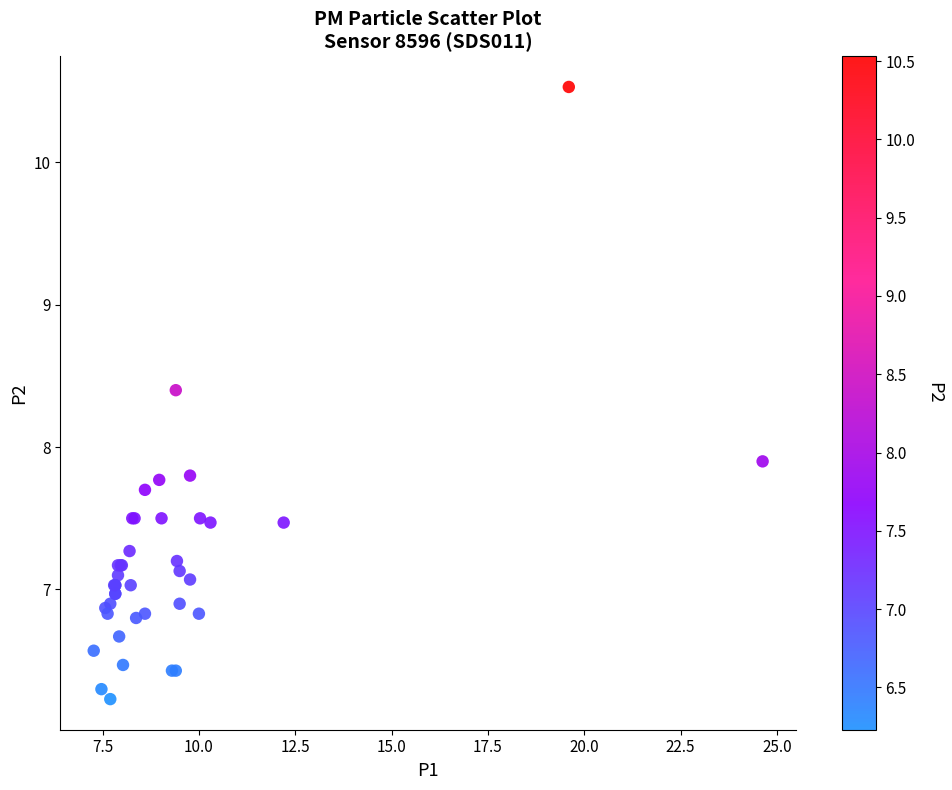

What Y value in the scatter plot is closest to 8?

7.9